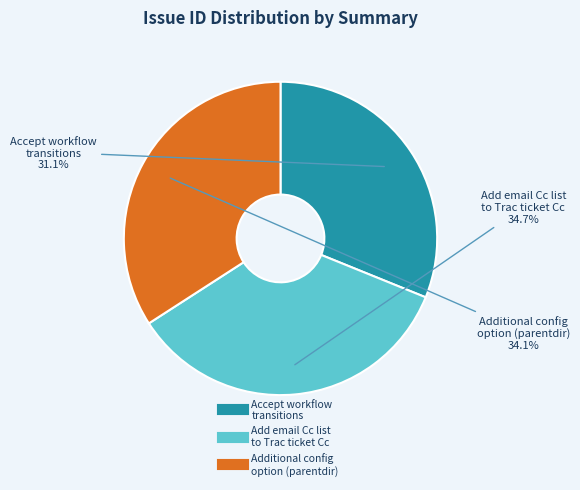

Does any single category account for the majority?

No